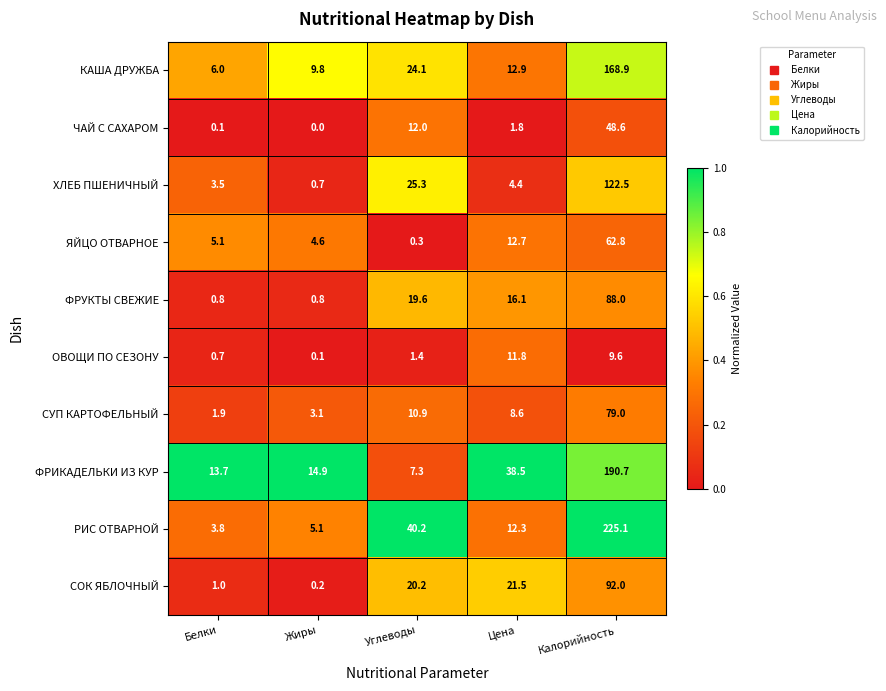

How many values in the ФРИКАДЕЛЬКИ ИЗ КУР series exceed 14?

3